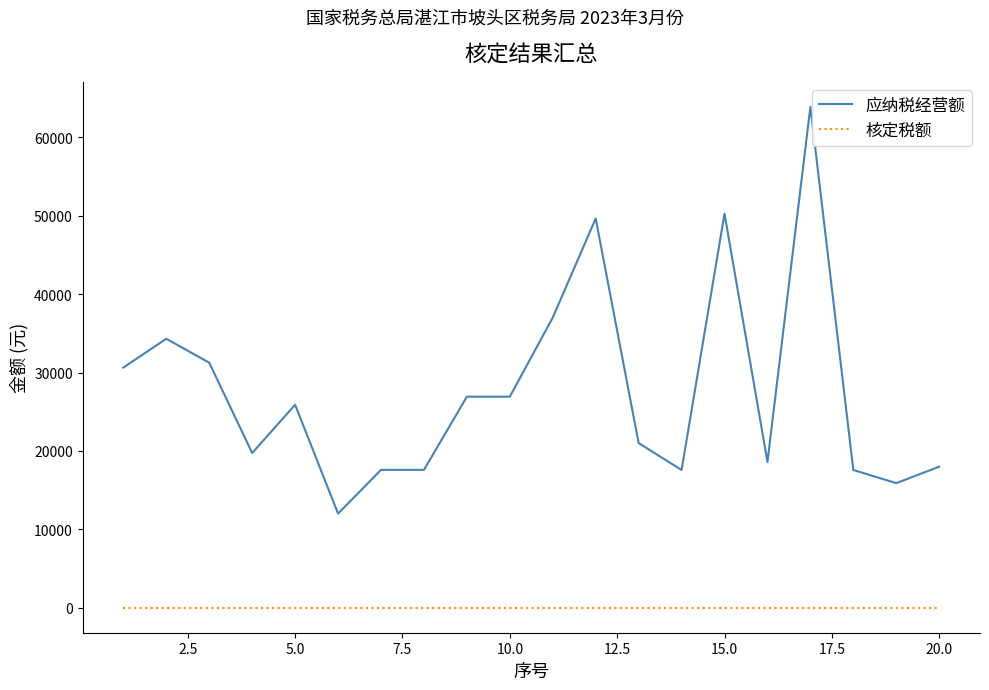

True or false: 应纳税经营额 and 核定税额 cross at least once.

False